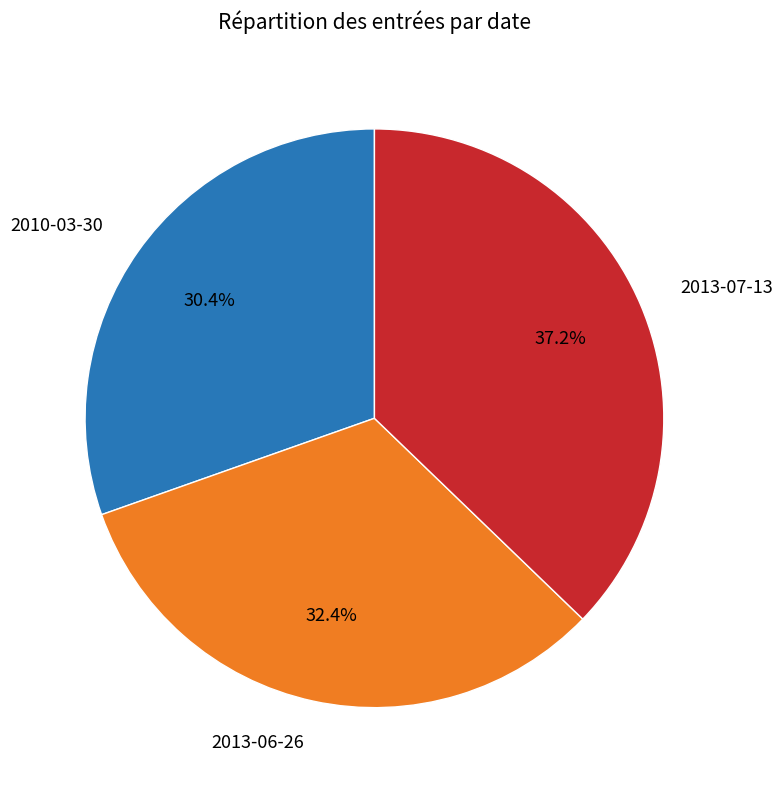

To the nearest percent, what is the difference between the 2013-06-26 and 2010-03-30 slice percentages?

2%